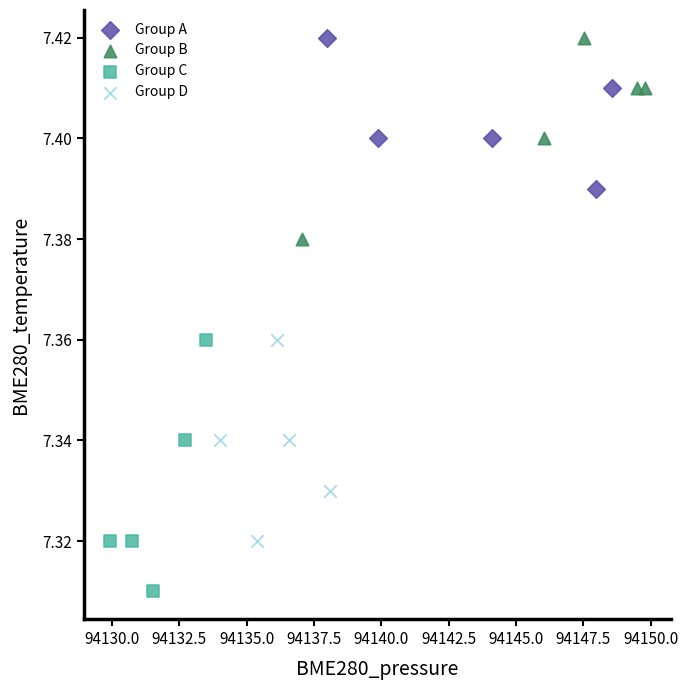

Which series has the largest Y range (max minus min)?

Group C